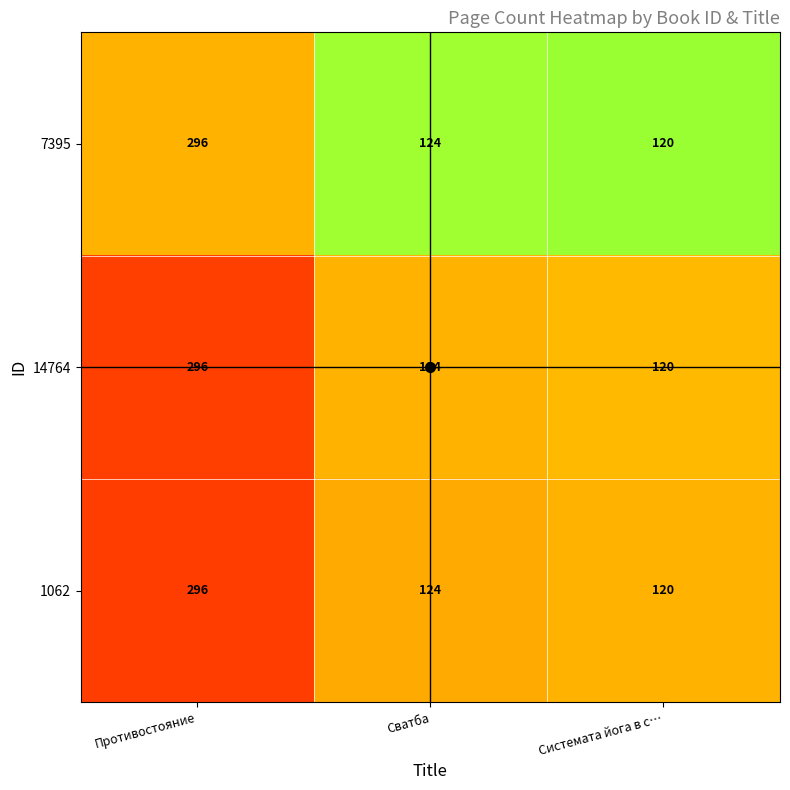

The value of 14764 at Противостояние is 78. True or false?

False